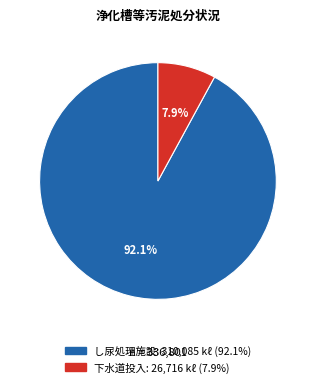

What percentage is NOT represented by 下水道投入?

92.1%